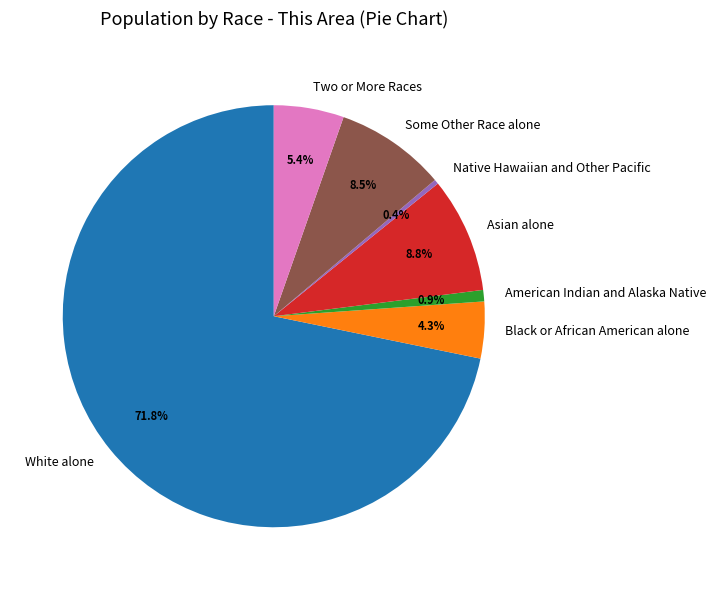

Count the number of slices in the pie.

7